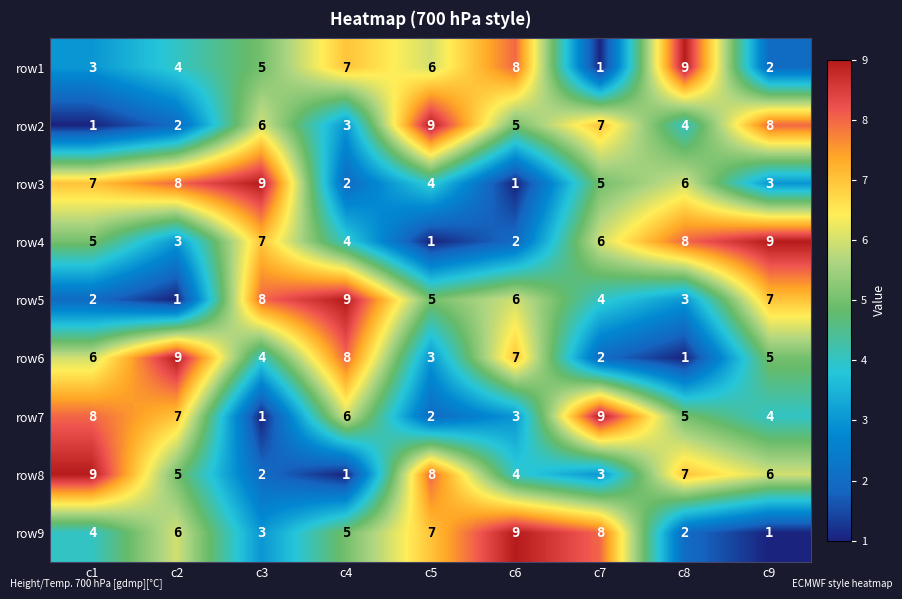

Rank the categories by row2 value from highest to lowest.

c5, c9, c7, c3, c6, c8, c4, c2, c1